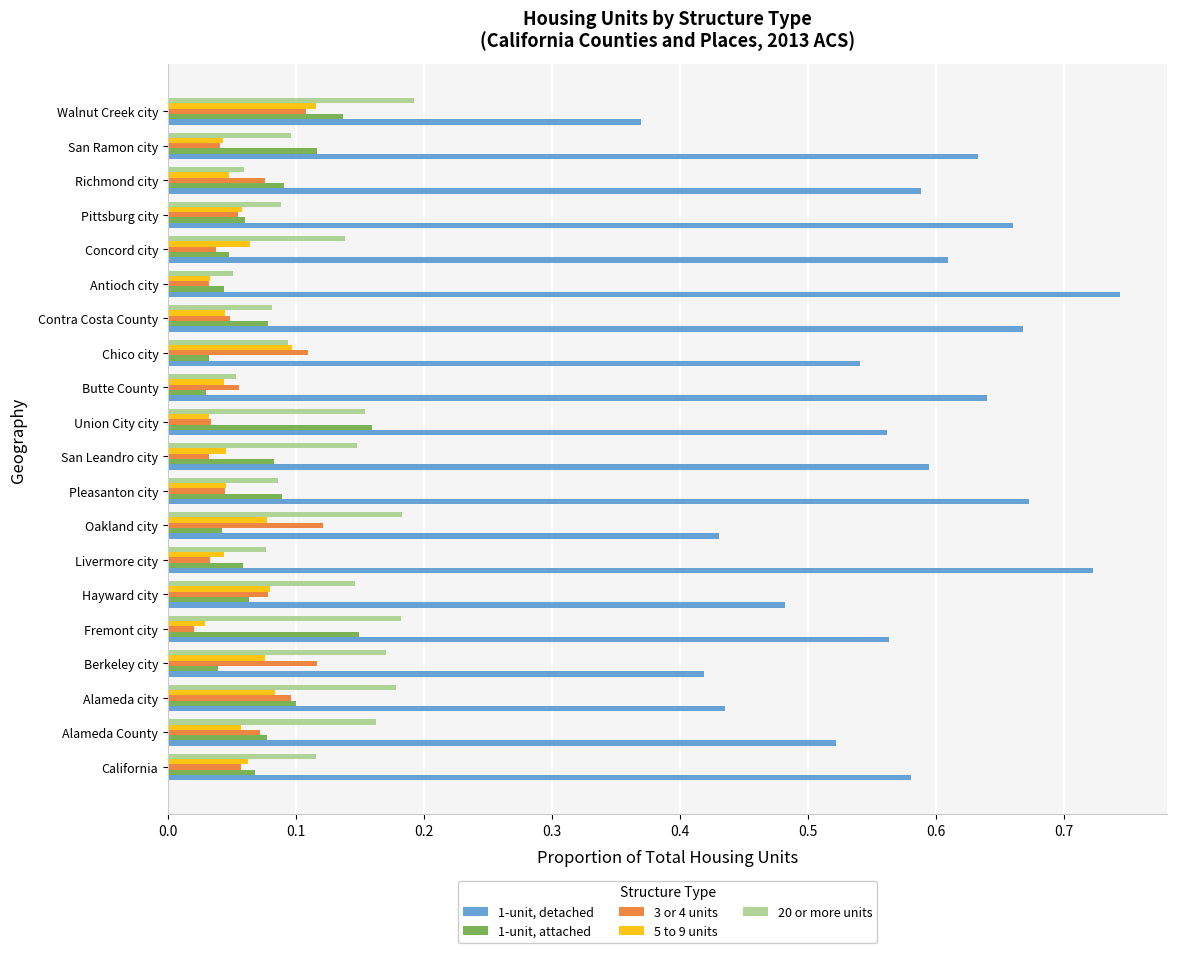

What are all the series names shown in the legend?

1-unit, detached, 1-unit, attached, 3 or 4 units, 5 to 9 units, 20 or more units